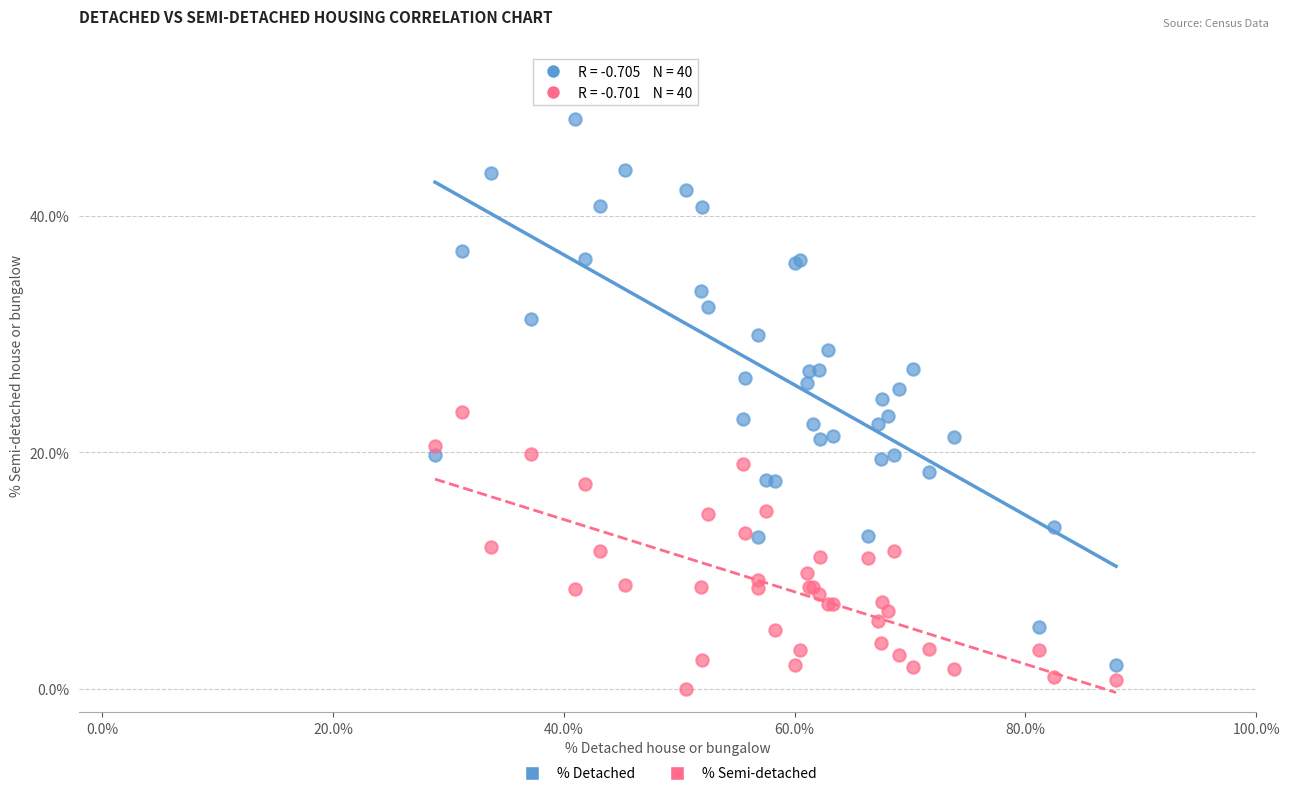

Which series reaches the maximum Y coordinate?

% Detached